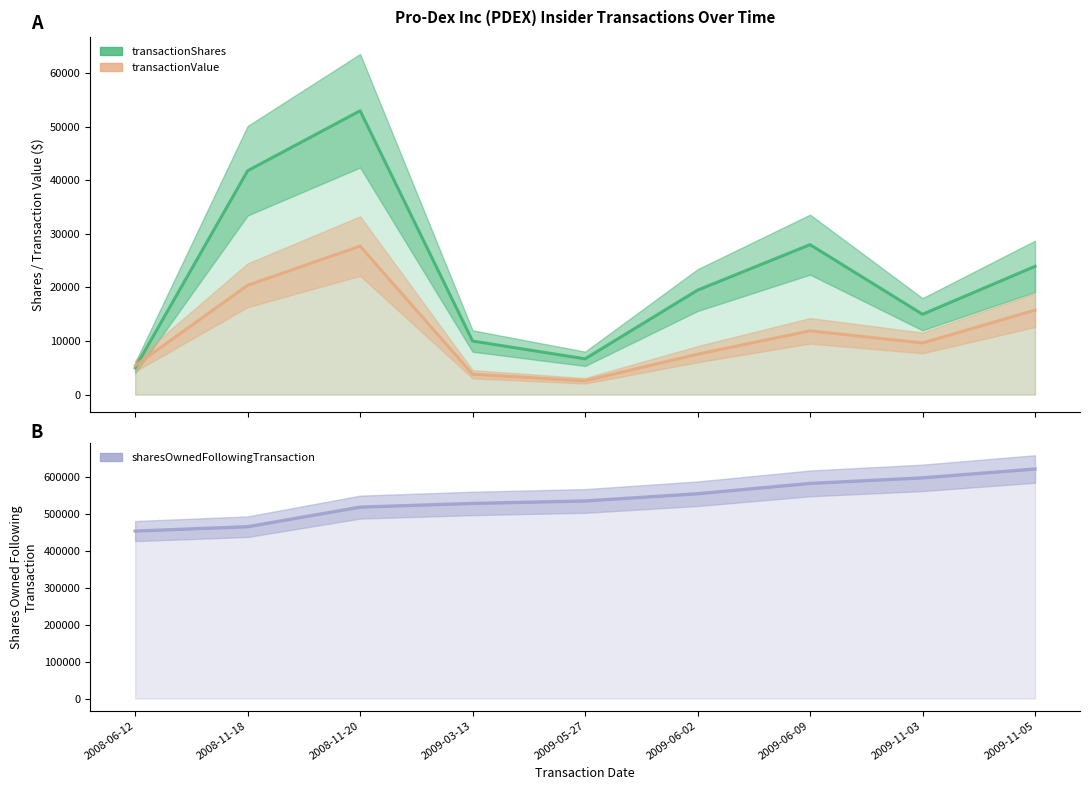

What is the difference between the maximum and second lowest values in the transactionValue series?

23934